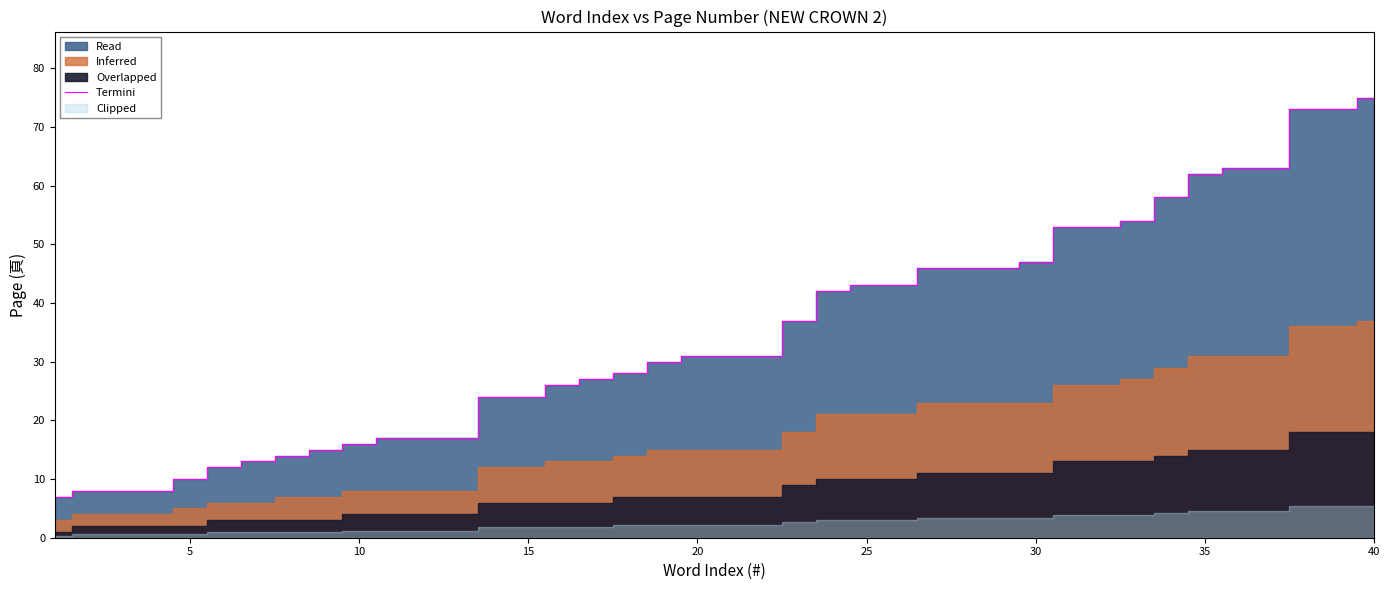

Which category has the highest value in the Termini series?

40